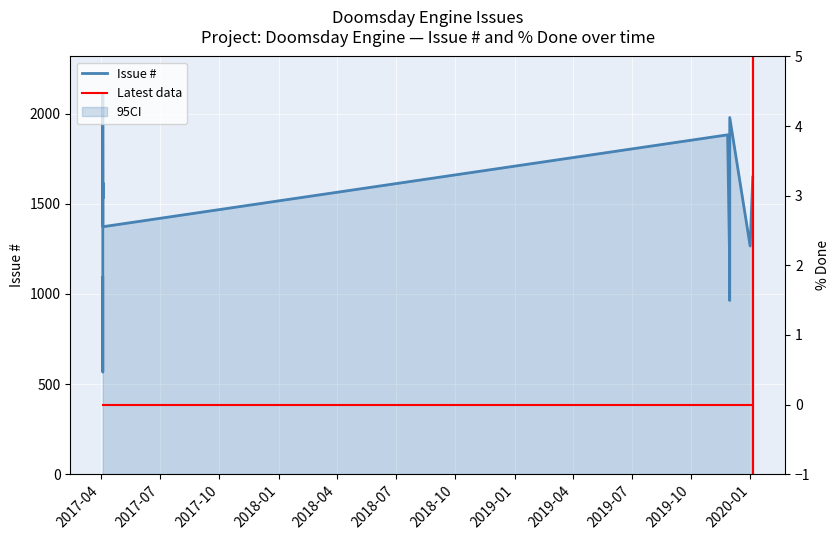

Approximately how many times larger is the value at 2017-04-03 18:33 compared to 2019-11-29 21:15?

0.8